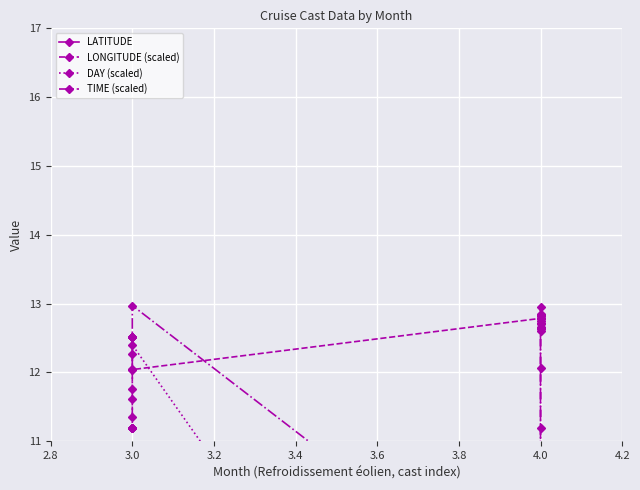

How many data points does each series have?

20